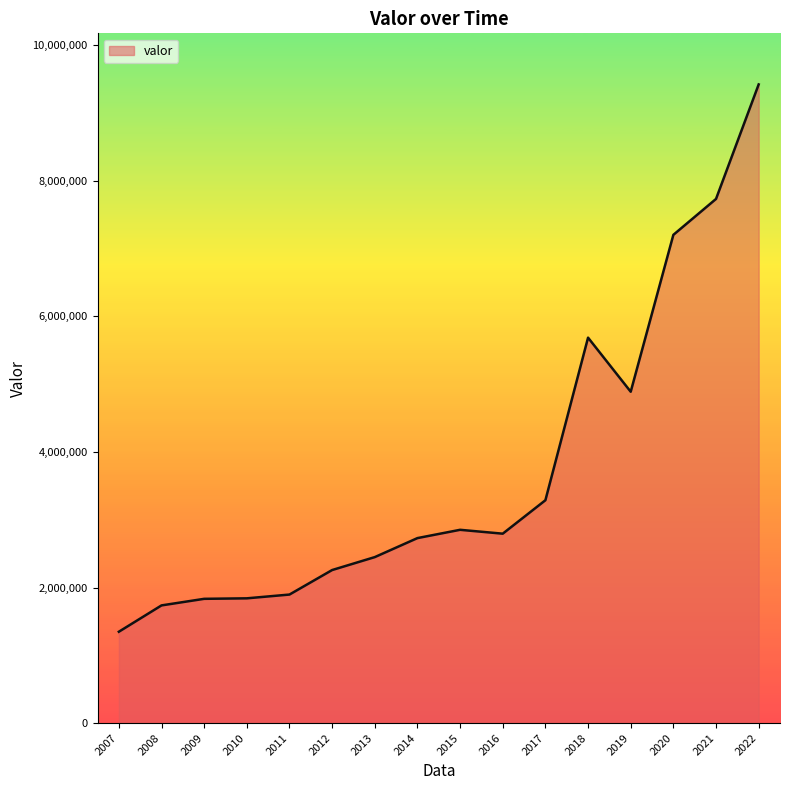

Approximately how many times larger is the value at 2007 compared to 2011?

0.7